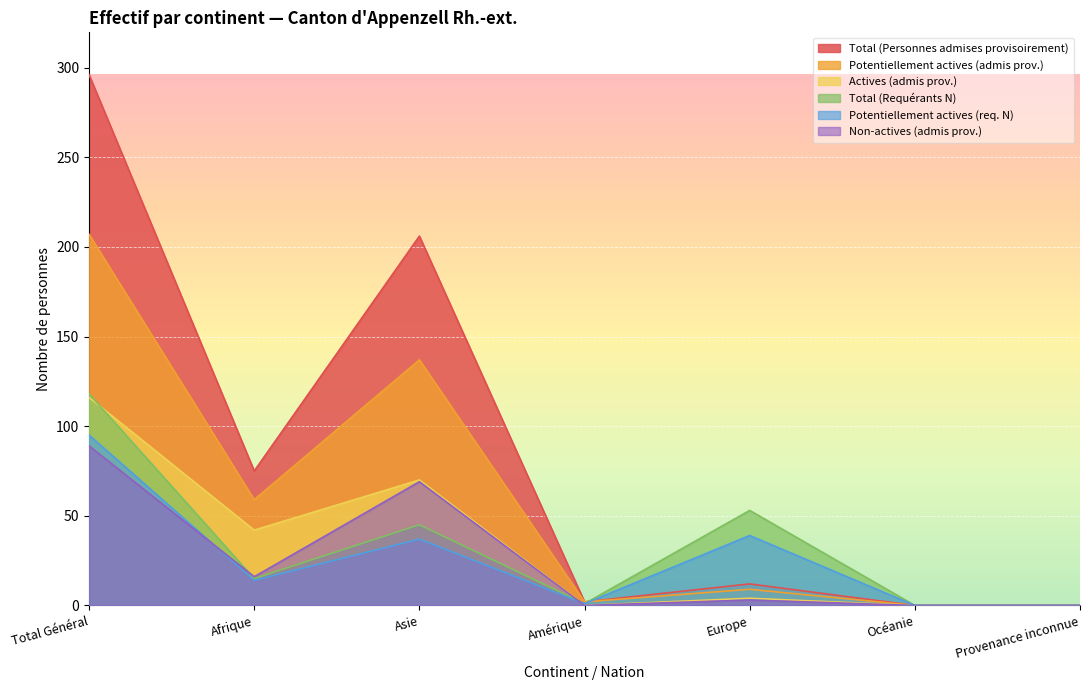

How many lines are shown in the chart?

6